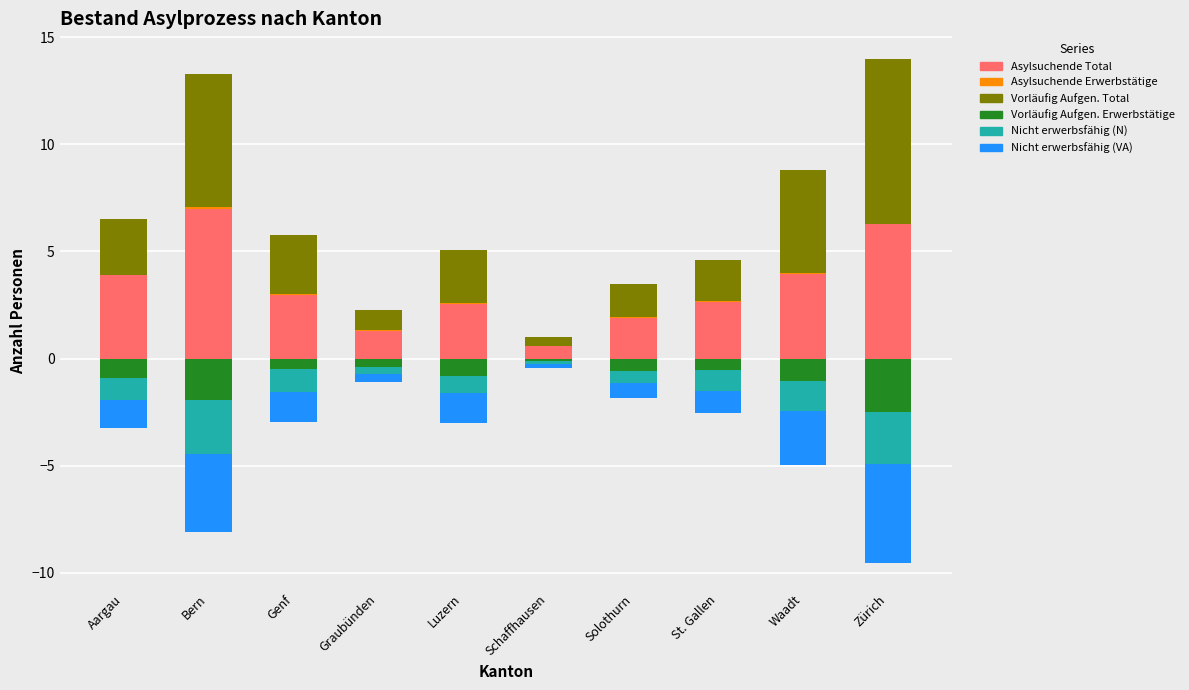

Where is Vorläufig Aufgen. Erwerbstätige nearest to the value -1?

Waadt